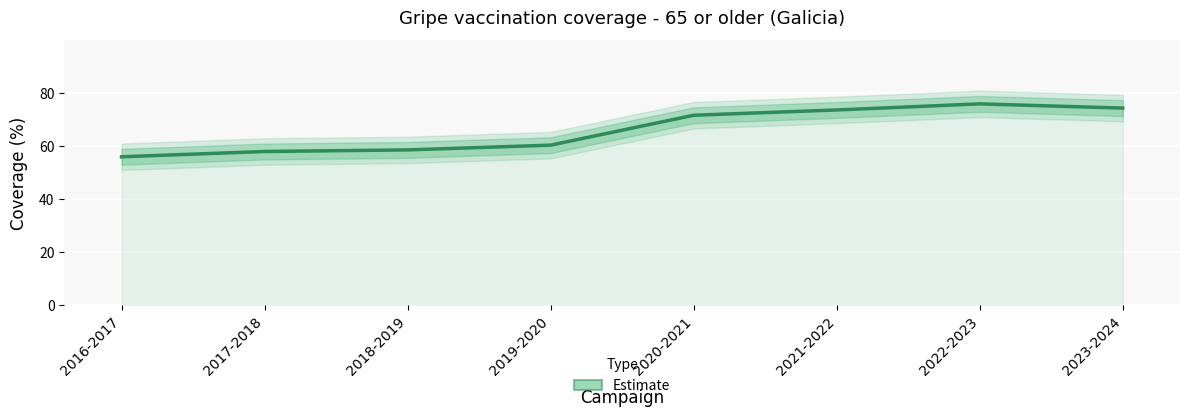

What is the maximum value shown in the chart?

76.0